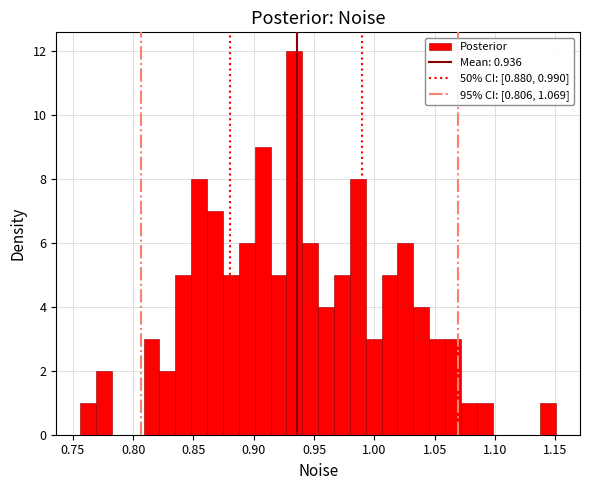

Around what value on the x-axis is the tallest bar? Give the approximate position of its centre, as read against the axis.

0.935